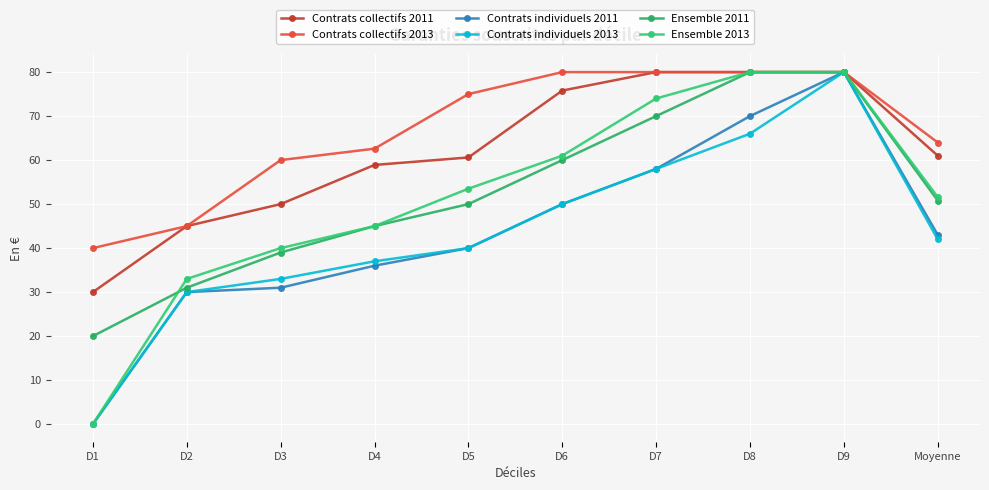

At which label is Contrats collectifs 2013 closest to 60?

D3